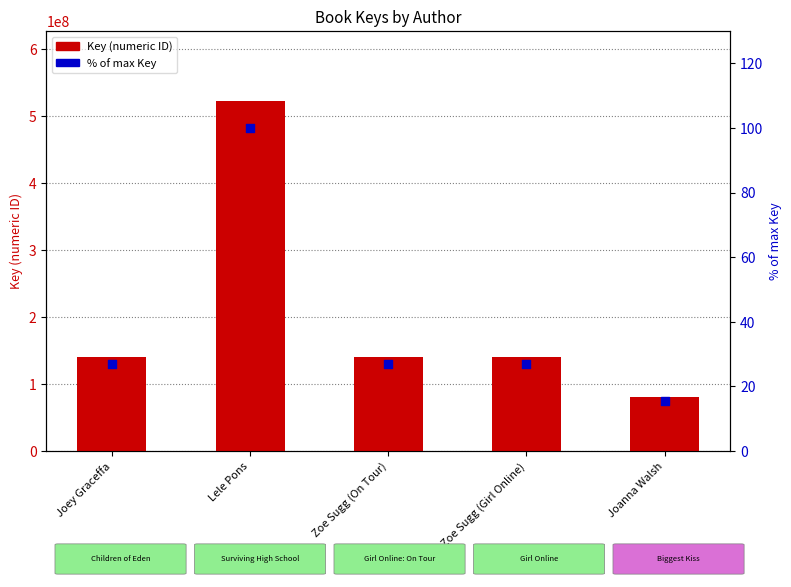

At how many categories does at least one series exceed 145777717?

1